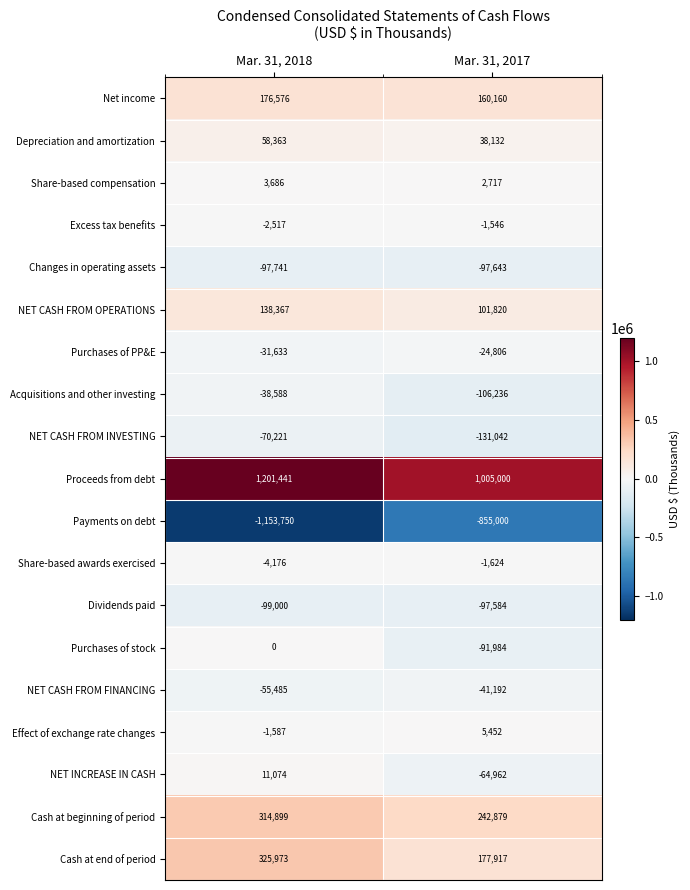

Rank the categories by Dividends paid value from highest to lowest.

Mar. 31, 2017, Mar. 31, 2018